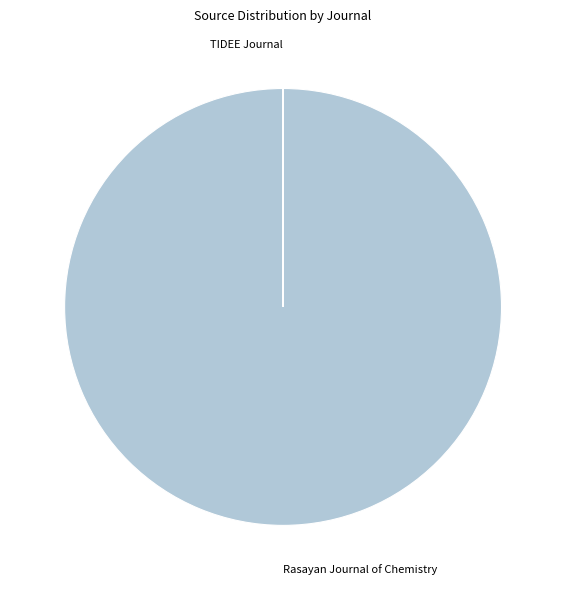

What is the largest slice in the pie chart?

Rasayan Journal of Chemistry